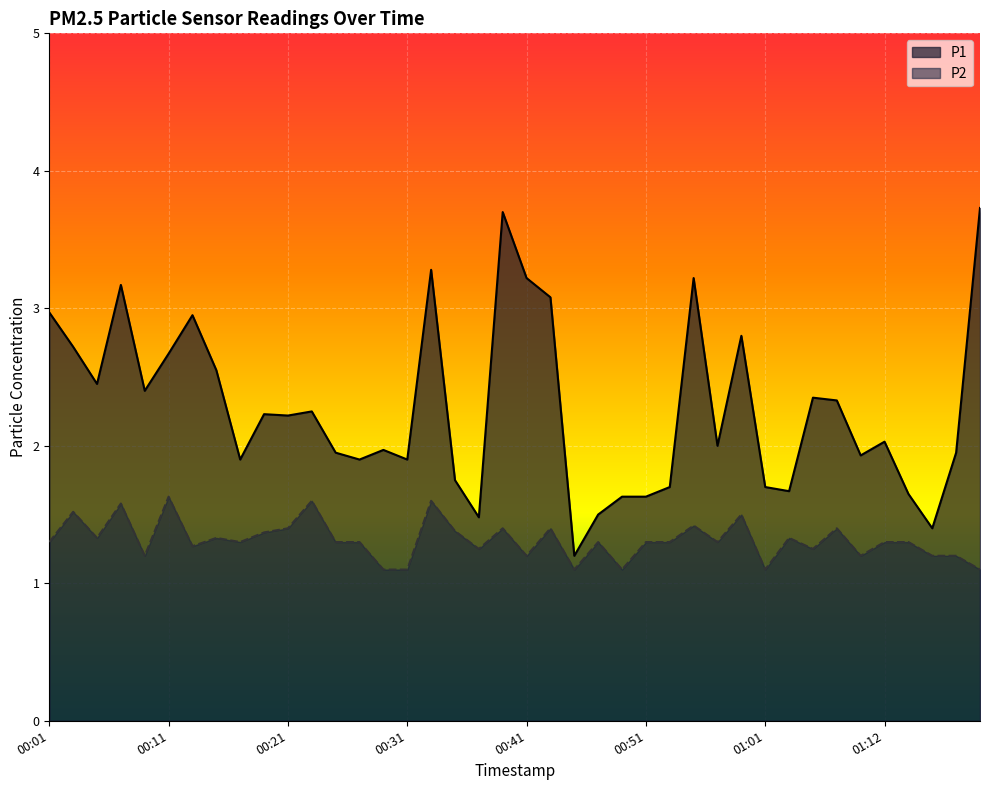

Is it true that P2 equals 0.6 at 01:03?

False